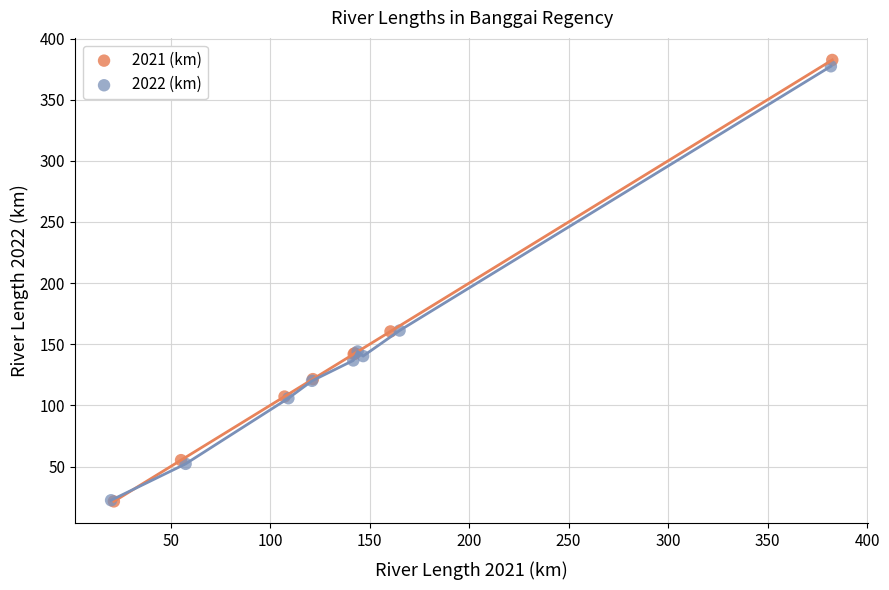

Which series has the widest spread of Y values?

2021 (km)